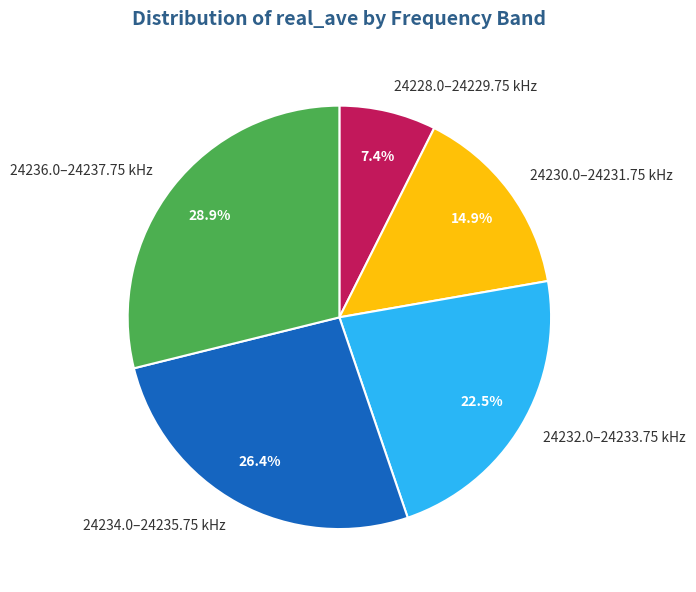

Does any single category account for the majority?

No